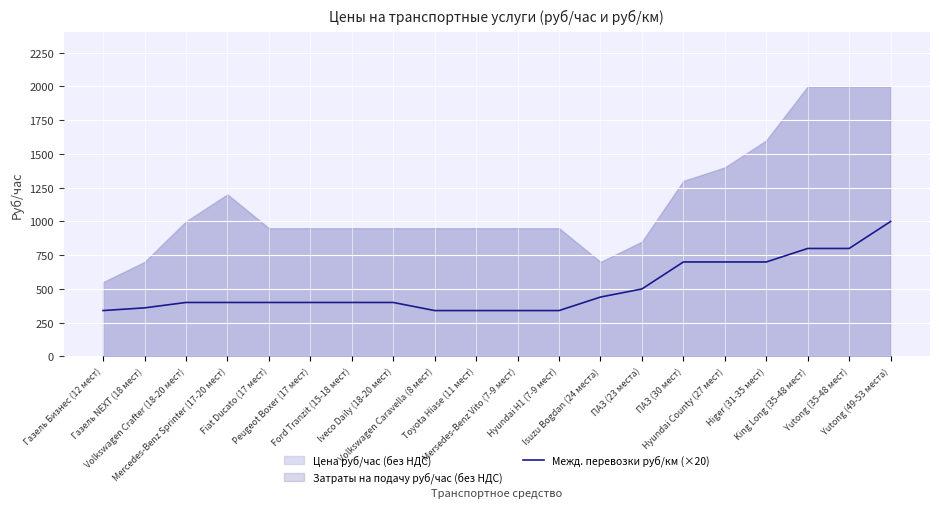

What is the ratio of the value at Yutong (35-48 мест) to the value at Volkswagen Caravella (8 мест)?

2.4